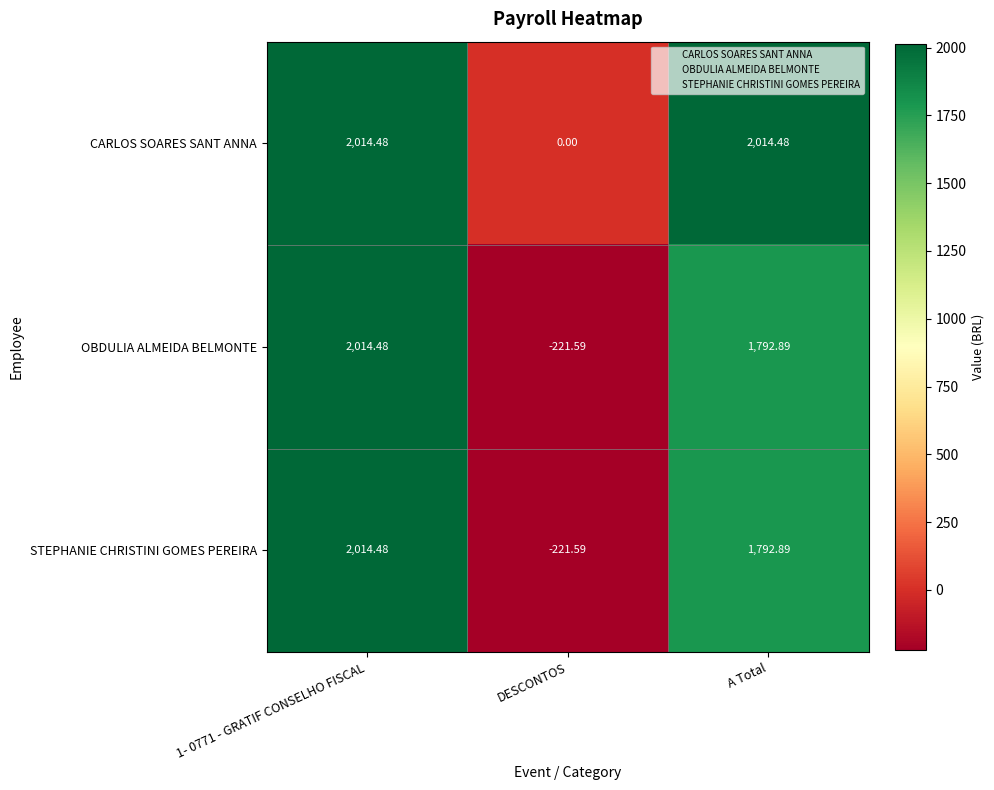

At which label is OBDULIA ALMEIDA BELMONTE closest to 896?

A Total